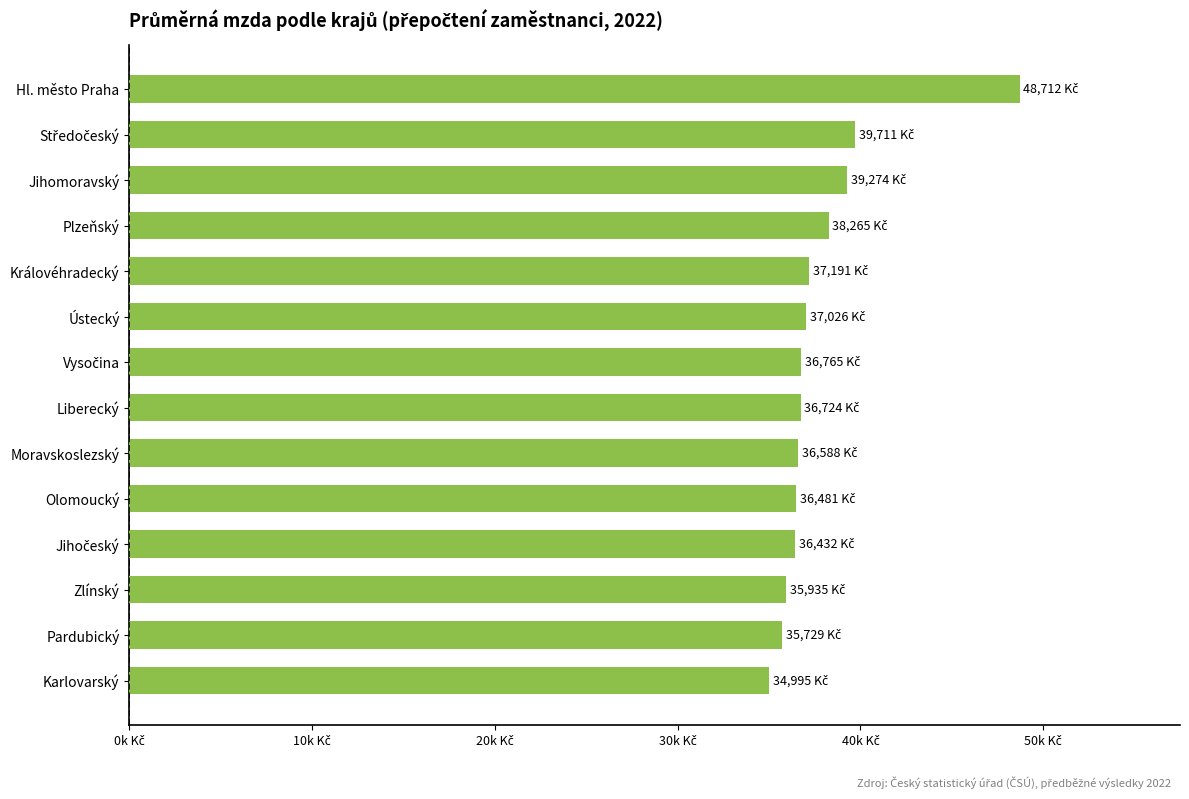

Are the bars horizontal?

Yes